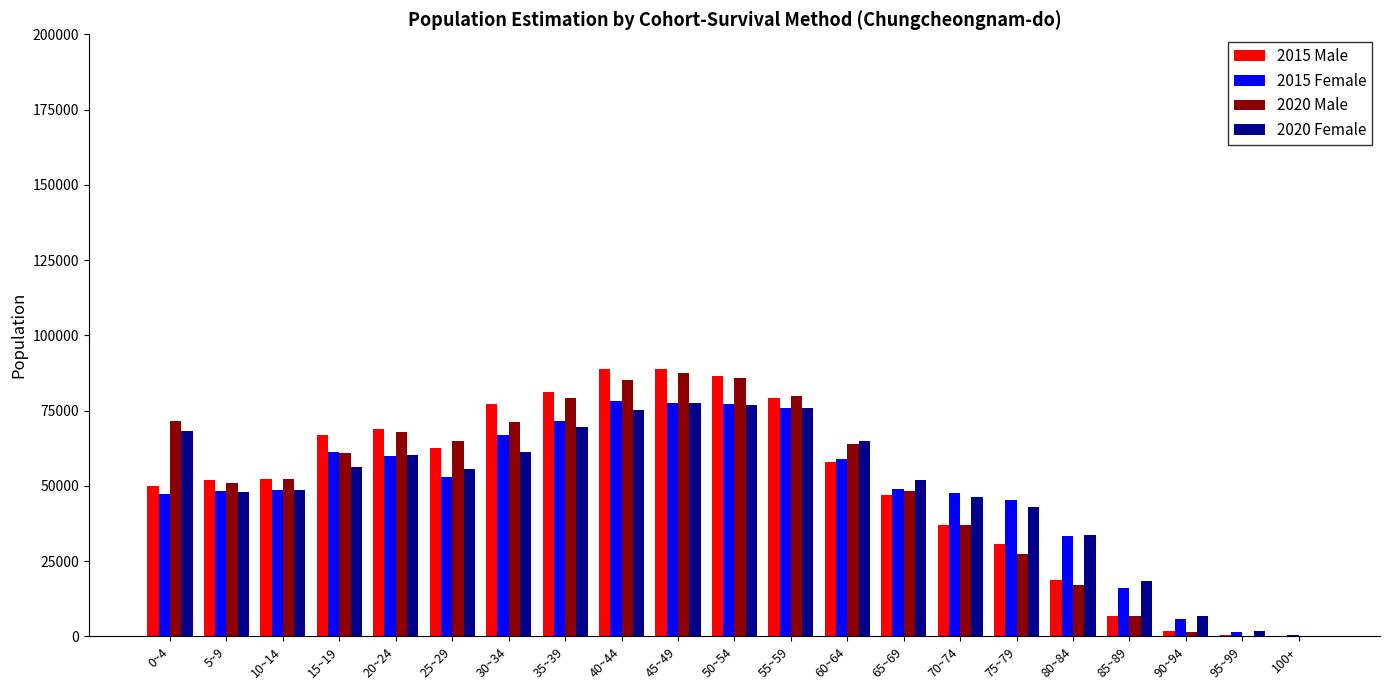

Where does the 2020 Female series first go above 55642?

0~4